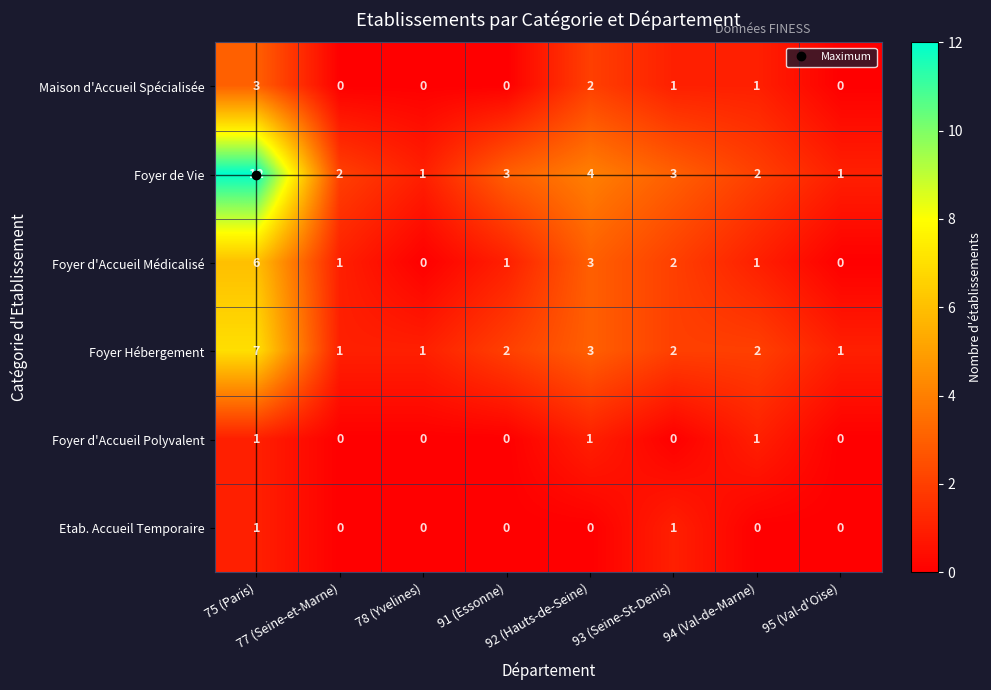

Which series has the largest total across all categories?

Foyer de Vie